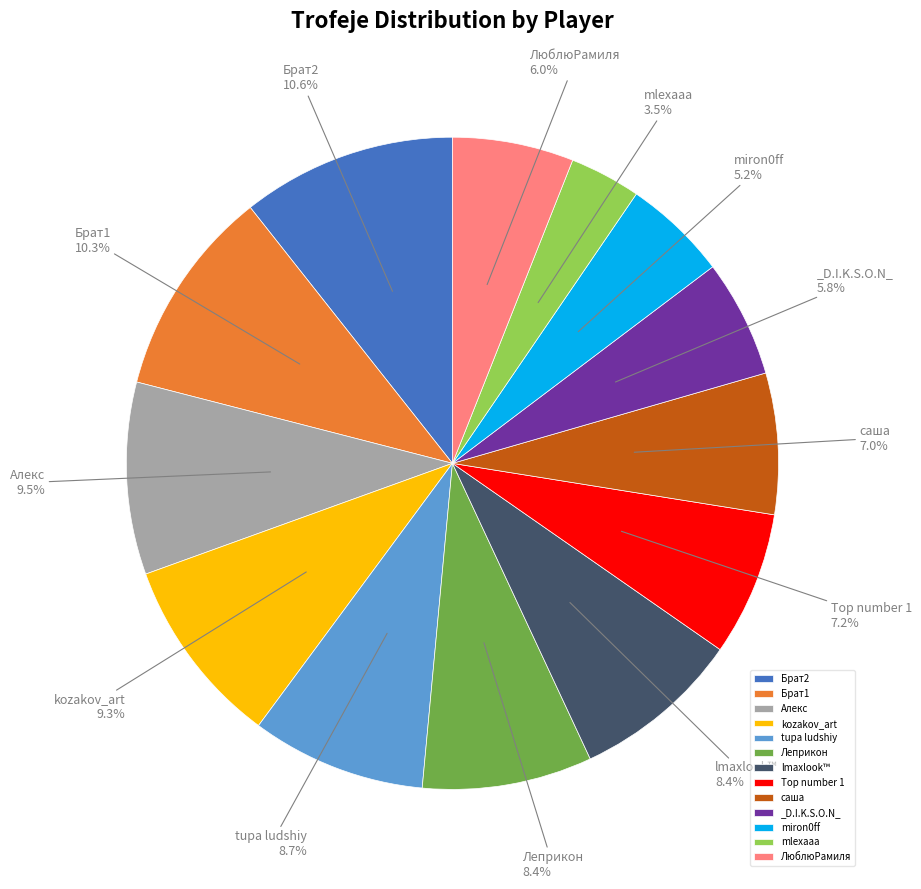

True or false: Брат1 accounts for 10% of the total.

True